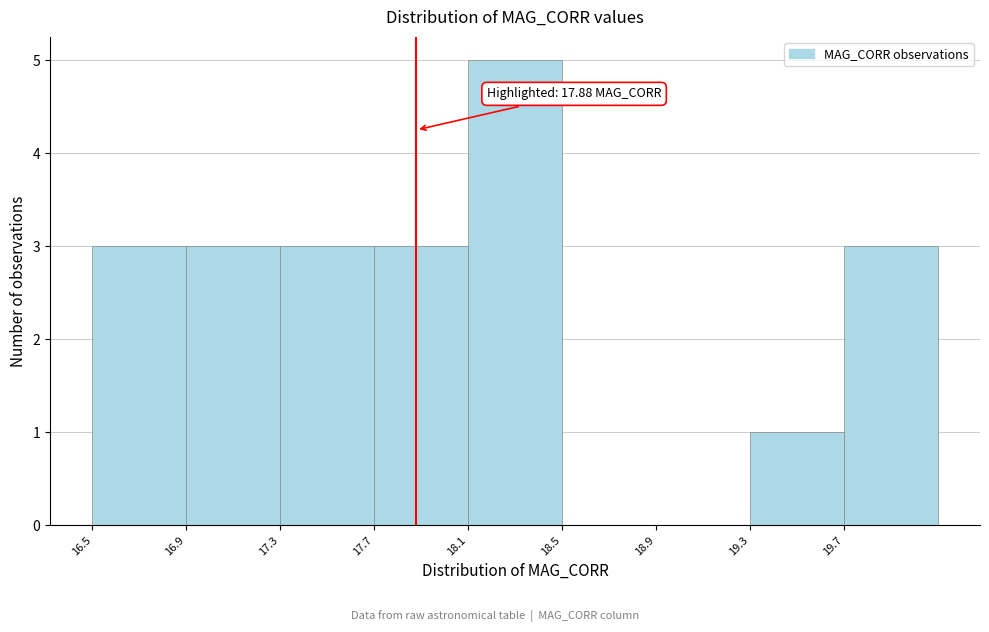

Over which range of the x-axis is the bar tallest?

18.1 to 18.5